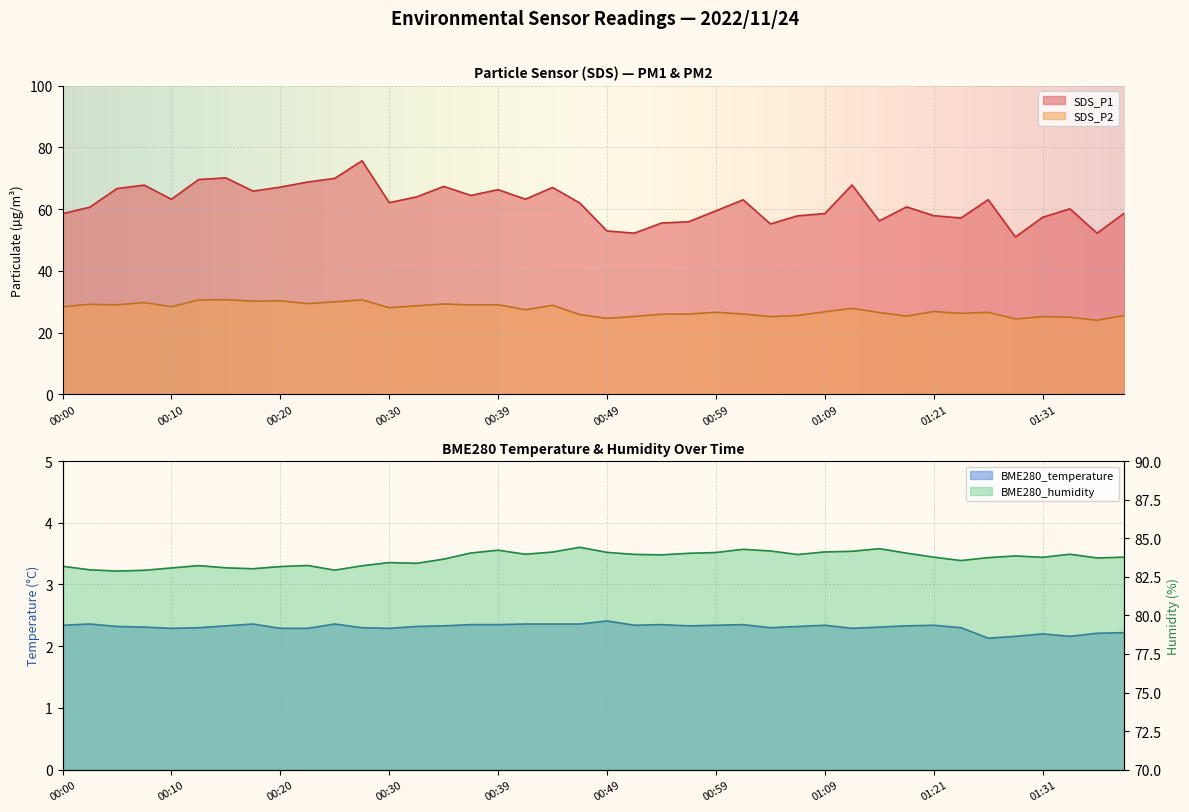

Where is the first local maximum for BME280_humidity?

00:13